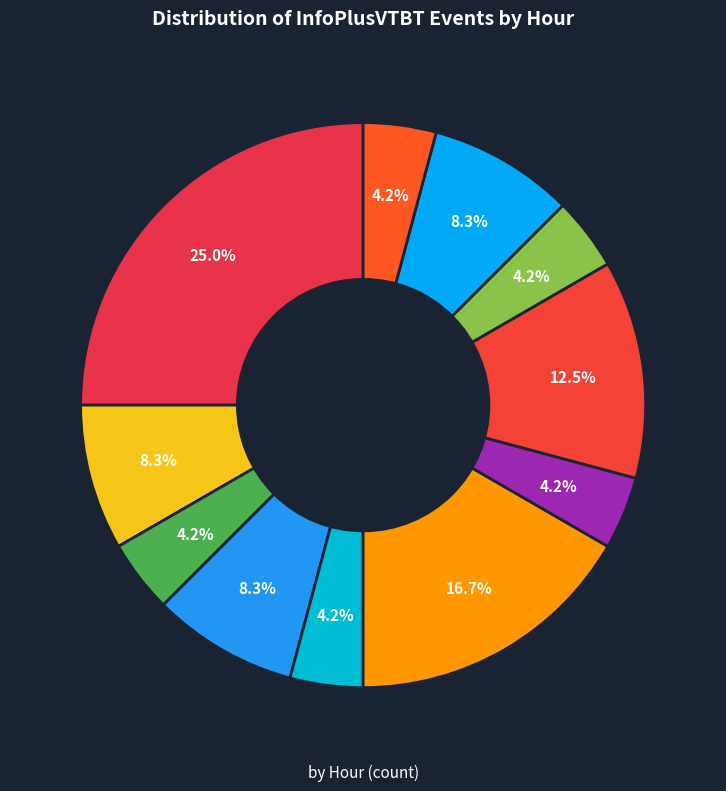

How many segments does this pie chart have?

11